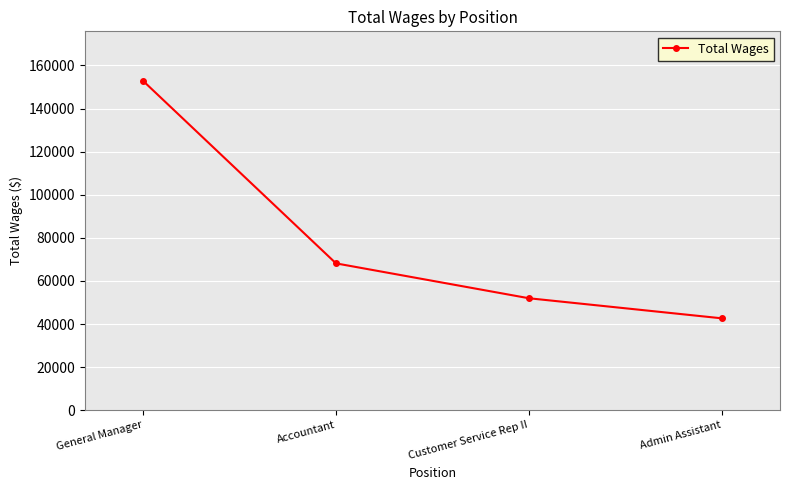

What is the maximum value shown in the chart?

152903